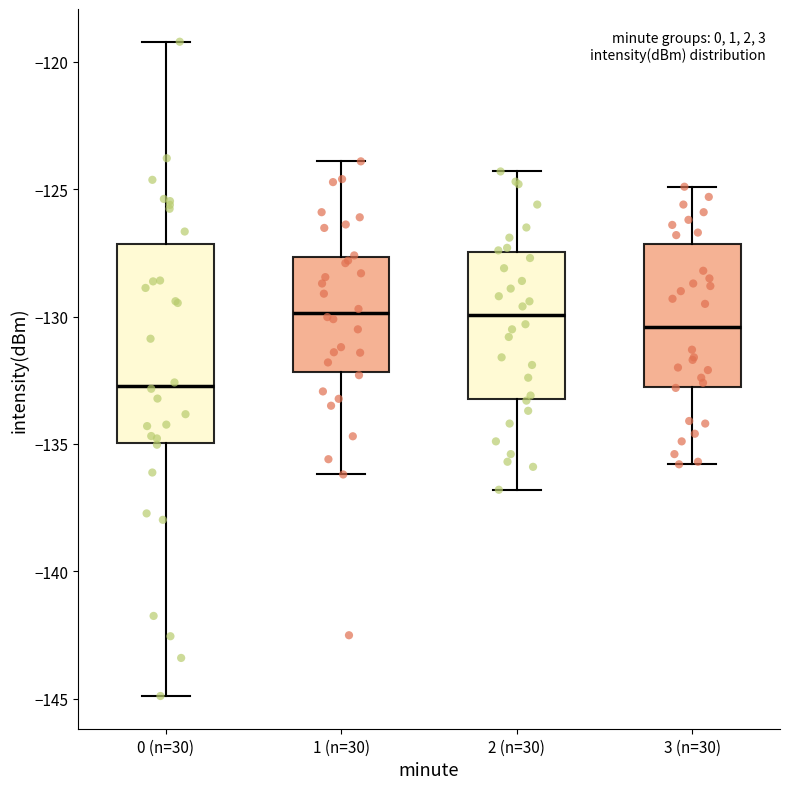

Which box is the tallest, from its lower edge to its upper edge?

0 (n=30)